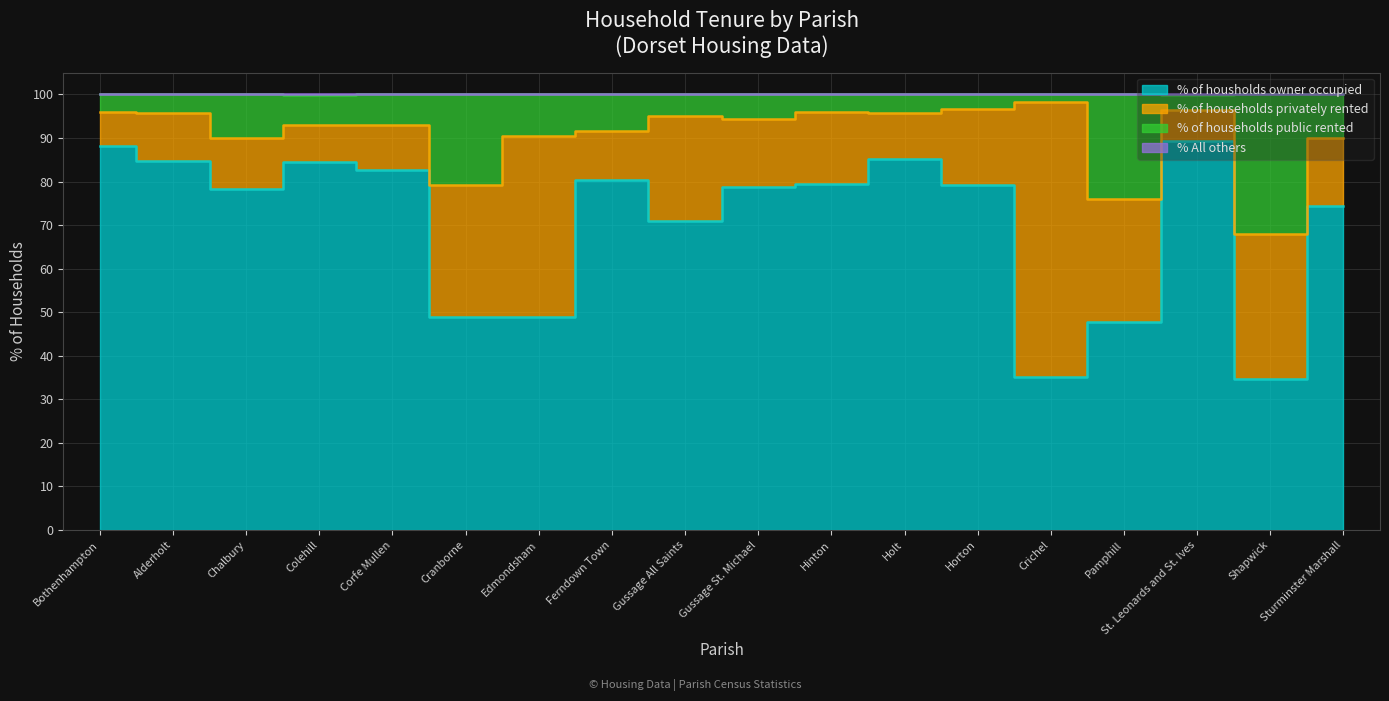

How many interior local peaks does the % of households public rented series have?

5